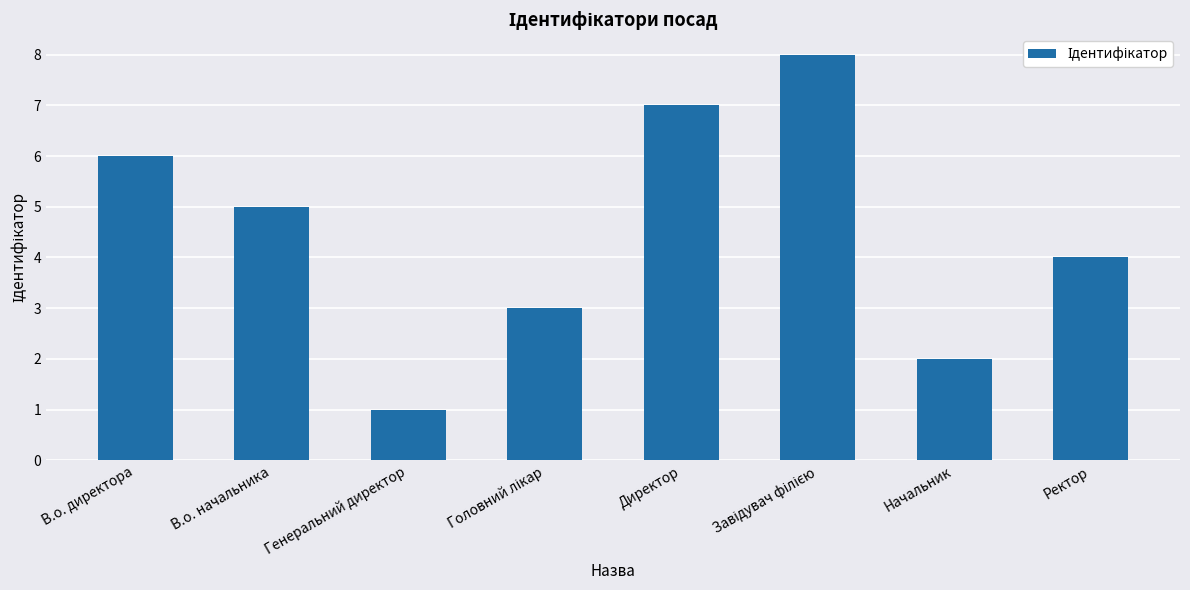

Is it true that the value at В.о. начальника is 7?

False